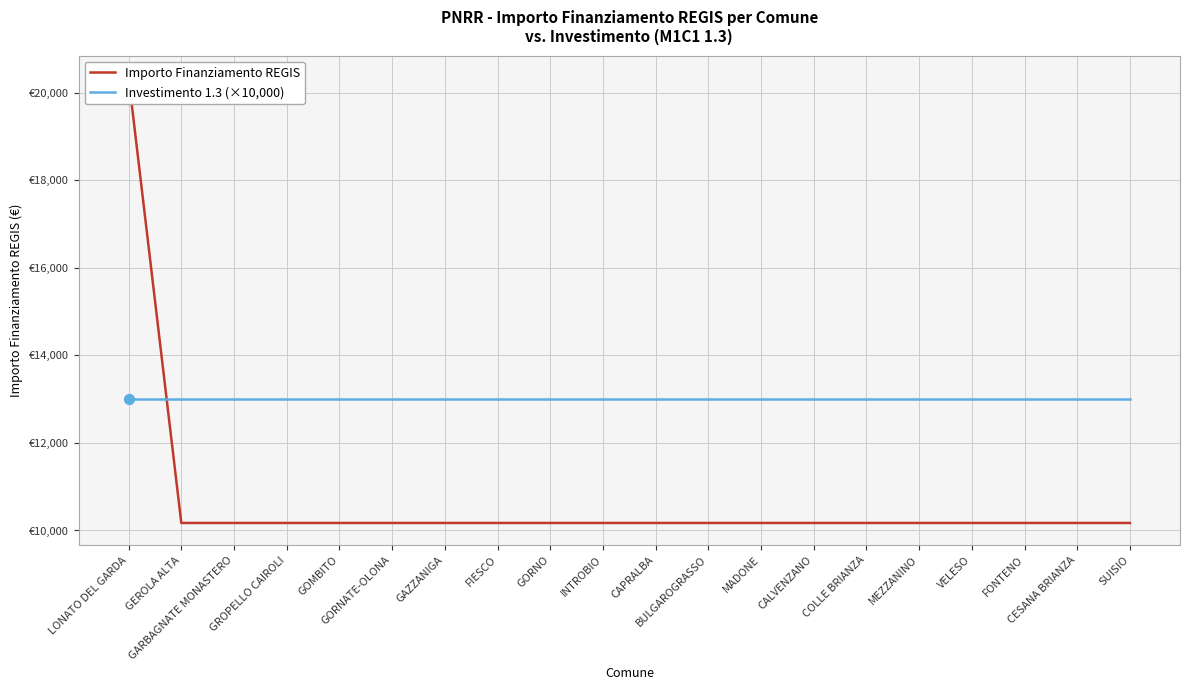

At how many categories does at least one series exceed 19403?

1